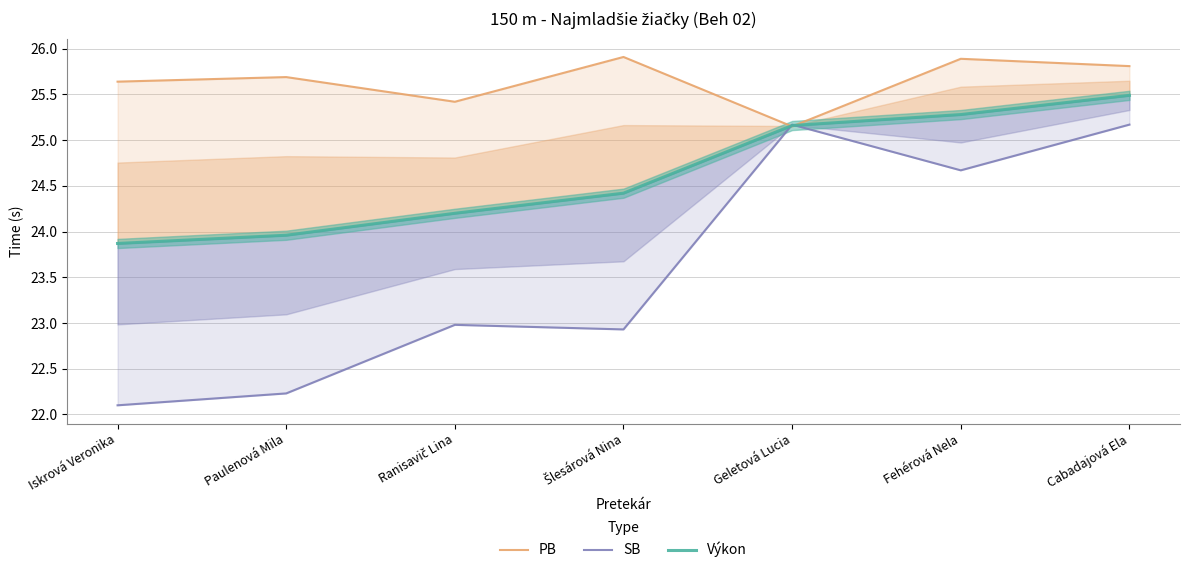

Which series has the largest total across all categories?

PB